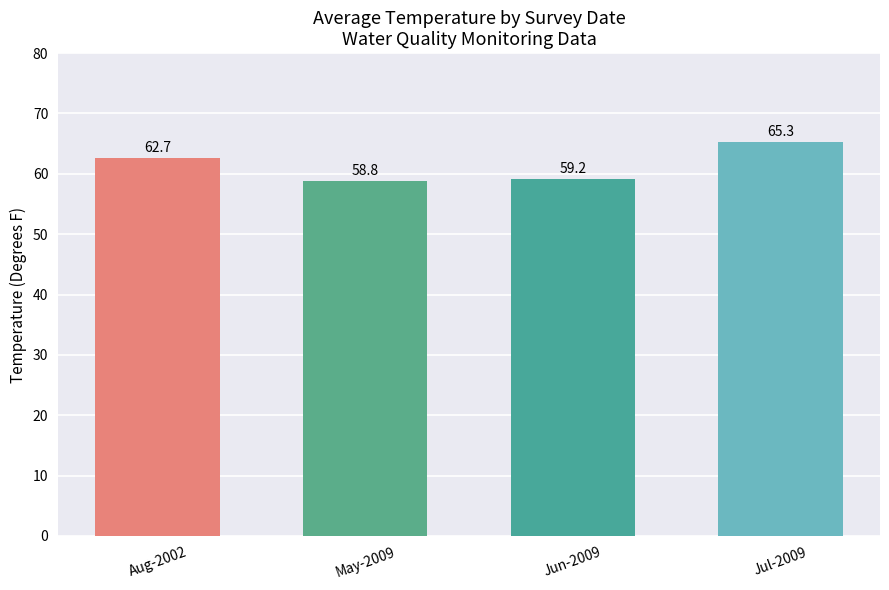

How many values exceed 62?

2